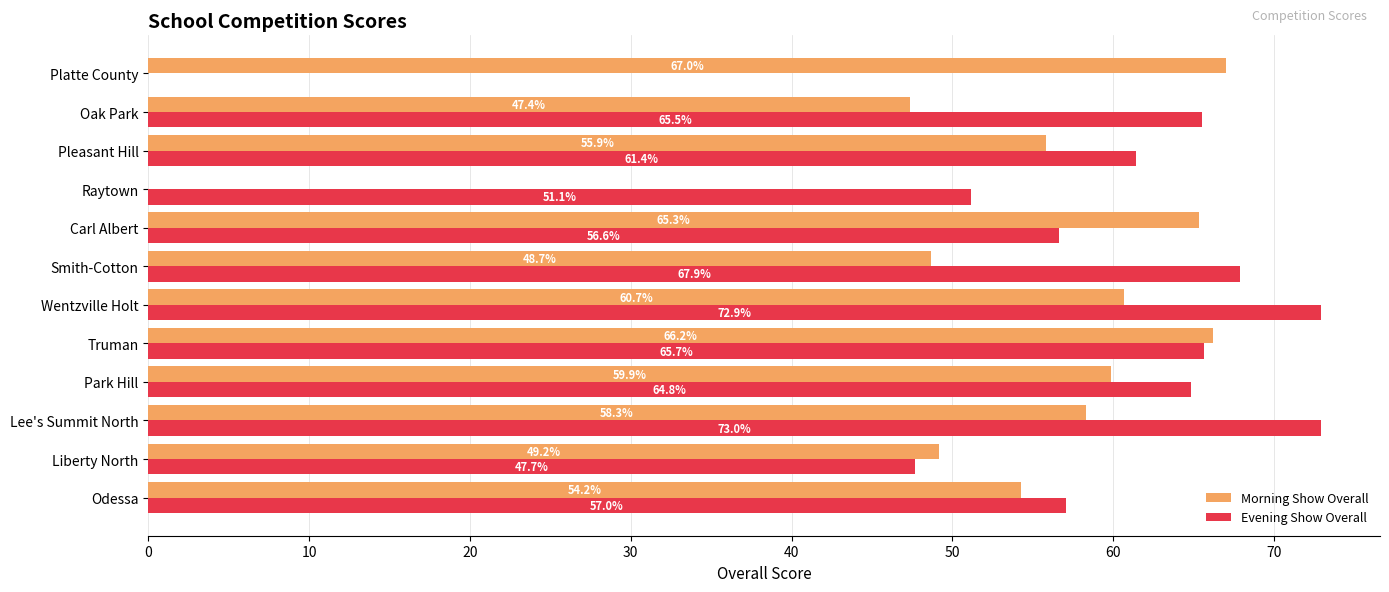

What are all the series names shown in the legend?

Morning Show Overall, Evening Show Overall